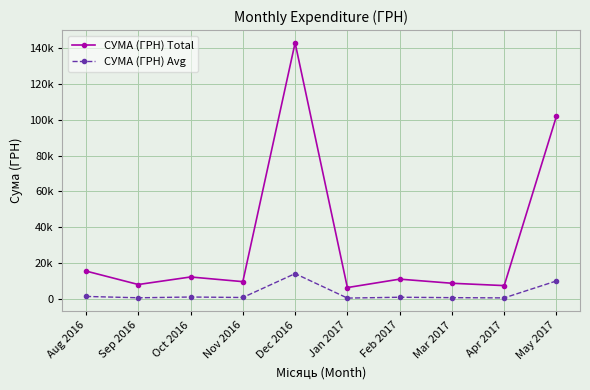

What is the difference between the maximum and minimum values in the СУМА (ГРН) Total series?

136233.0